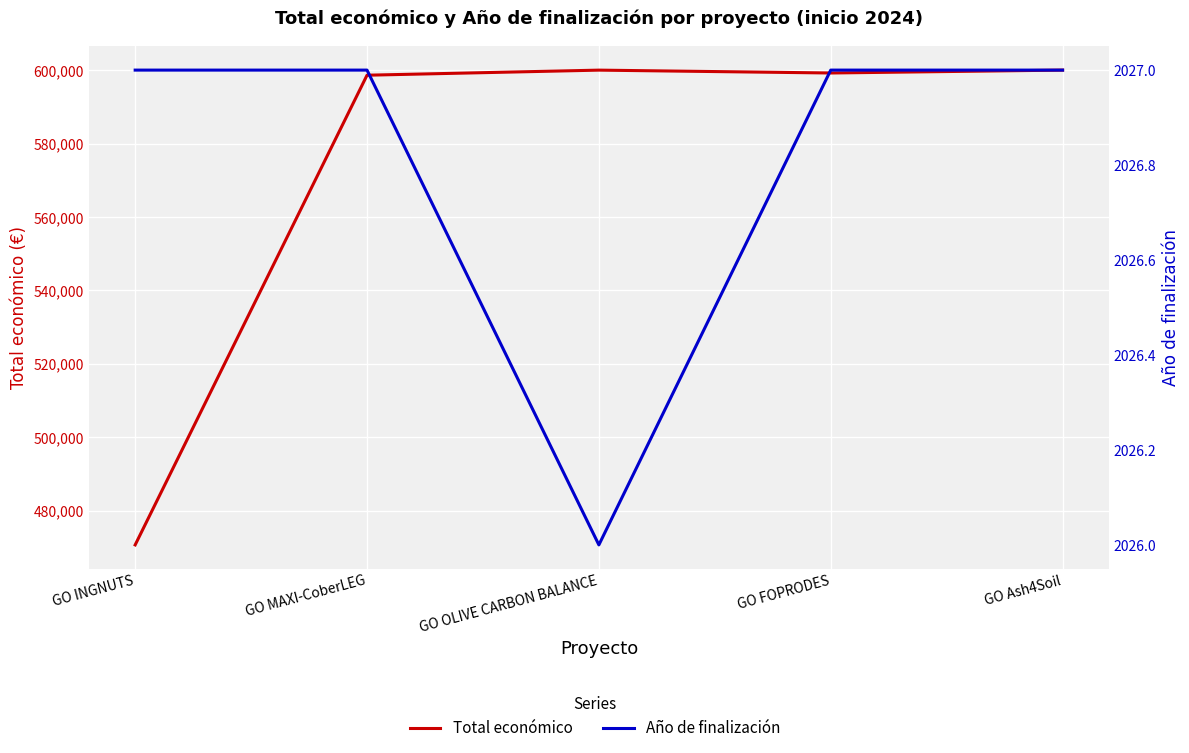

Which series has the largest range (max minus min)?

Total económico